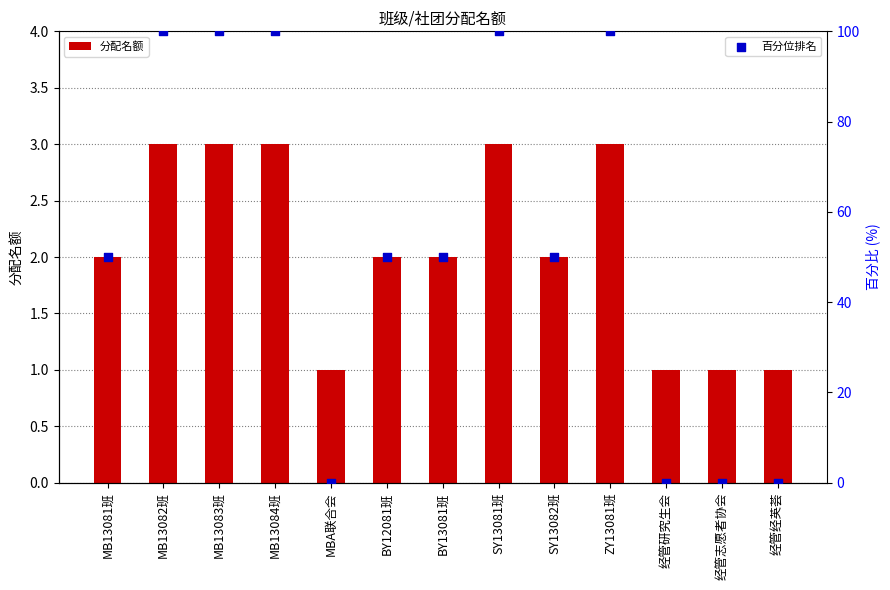

Which series has the largest total across all categories?

百分位排名